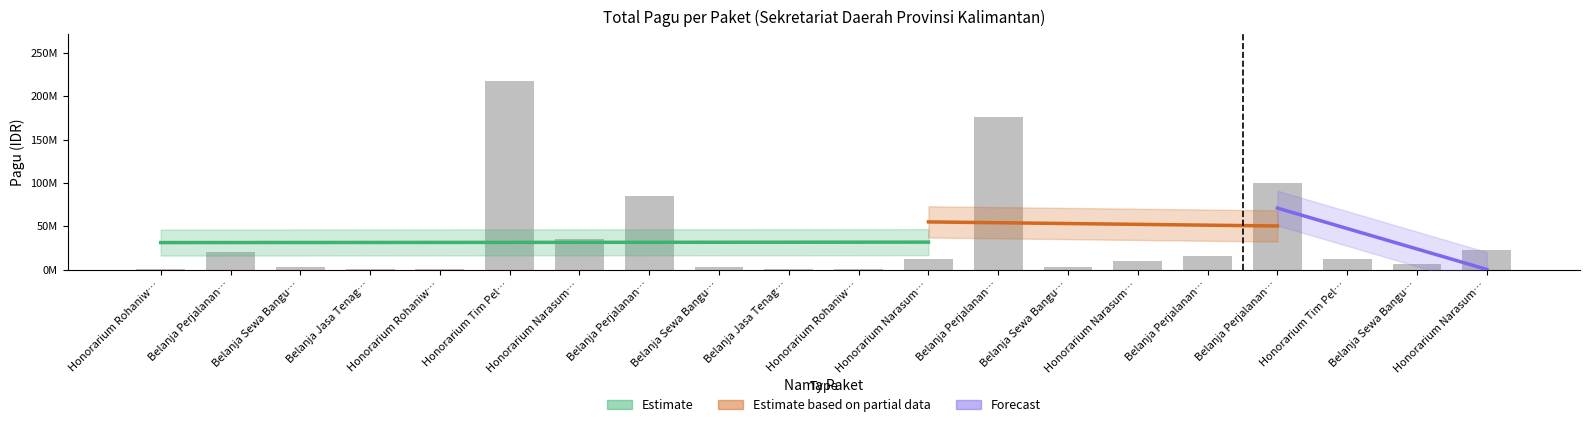

Is it true that the value at Belanja Perjalanan… is 20650000?

True